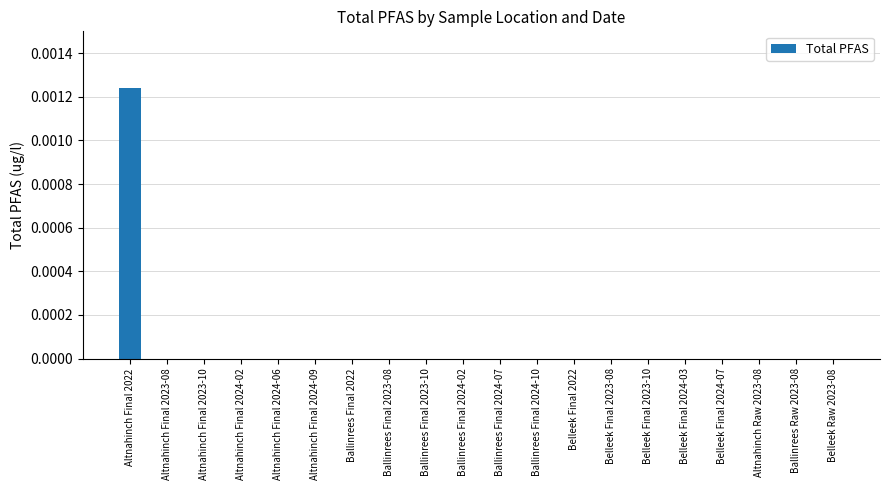

Are the bars grouped side by side (vs. stacked)?

No